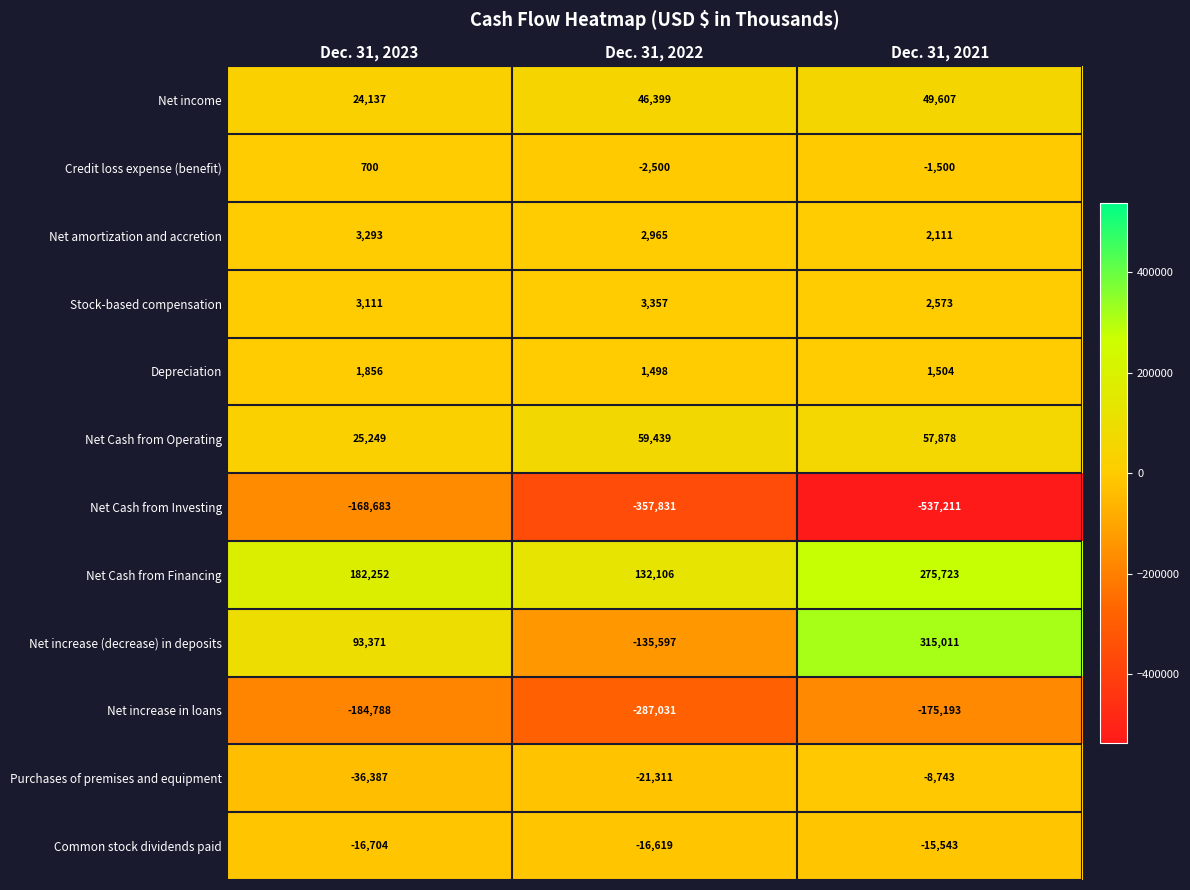

Which series changed the most between Dec. 31, 2022 and Dec. 31, 2021?

Net increase (decrease) in deposits